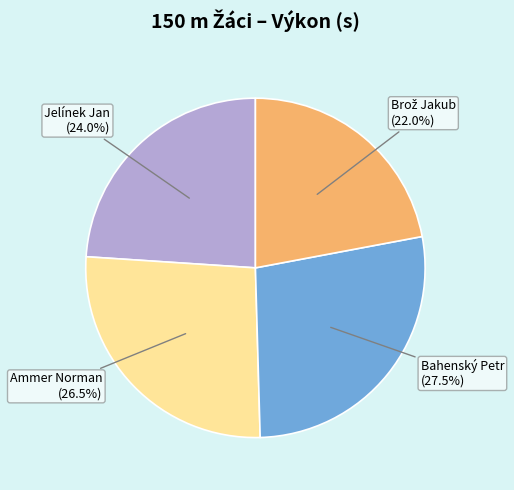

Approximately how many times larger is the value at Bahenský Petr compared to Ammer Norman?

1.0